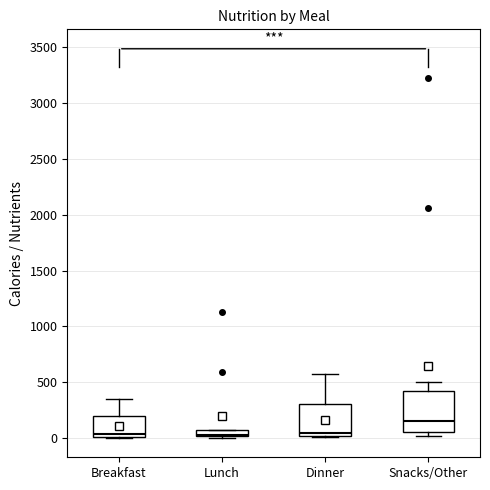

Which box has the highest median line?

Snacks/Other